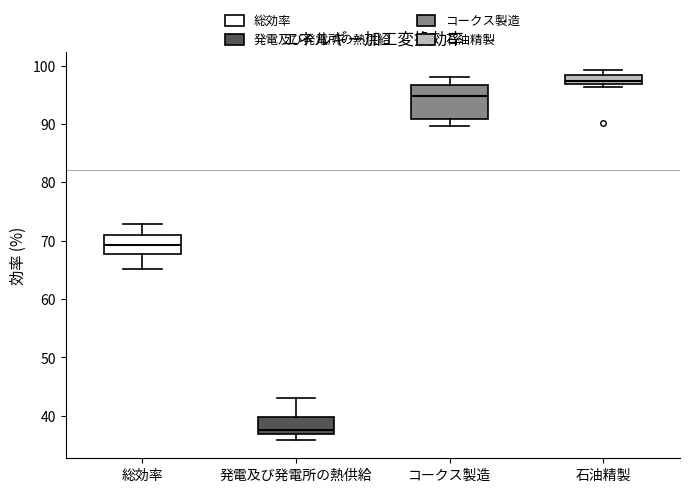

Reading left to right, transcribe this box plot: for each box, give where its median line is, the range the box spans, and where its two whiskers end, as read against the y-axis. The values are not printed on the chart, so give them approximately, as read against the axis.

総効率: median 69, box 68 to 71, whiskers 65 to 73
発電及び発電所の熱供給: median 38, box 37 to 40, whiskers 36 to 43
コークス製造: median 95, box 91 to 97, whiskers 90 to 98
石油精製: median 97 (just above the box's lower edge), box 97 to 98, whiskers 96 to 99